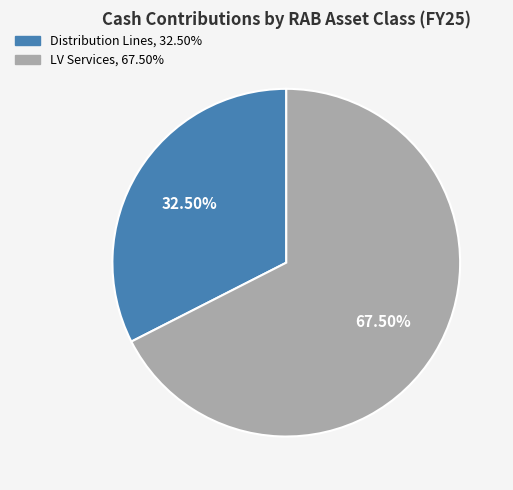

Does any single category account for the majority?

Yes